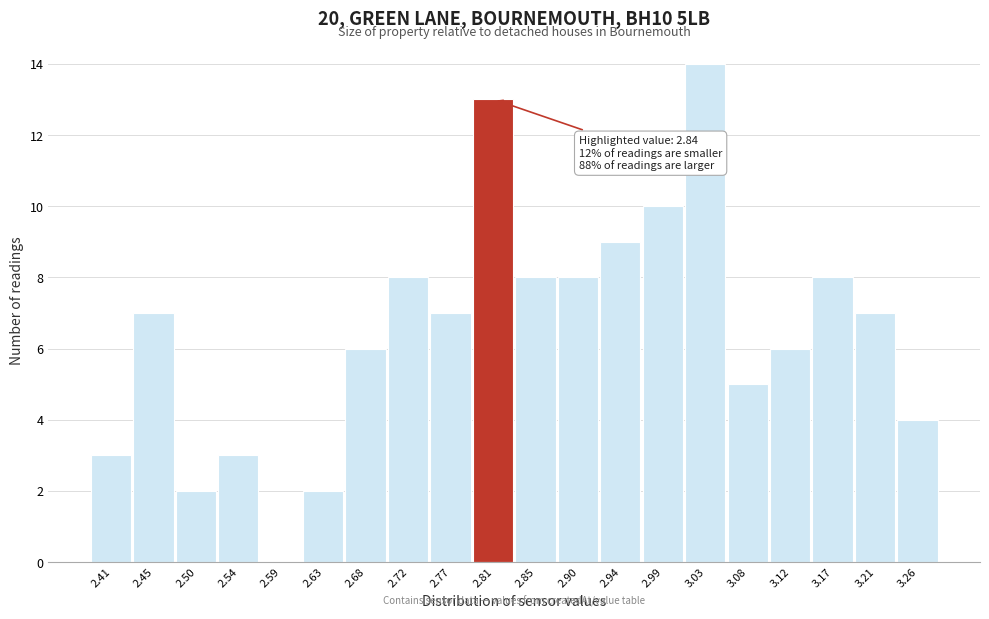

Reading left to right, list all the values displayed in this chart.

2.41=3	2.45=7	2.50=2	2.54=3	2.59=0	2.63=2	2.68=6	2.72=8	2.77=7	2.81=13	2.85=8	2.90=8	2.94=9	2.99=10	3.03=14	3.08=5	3.12=6	3.17=8	3.21=7	3.26=4